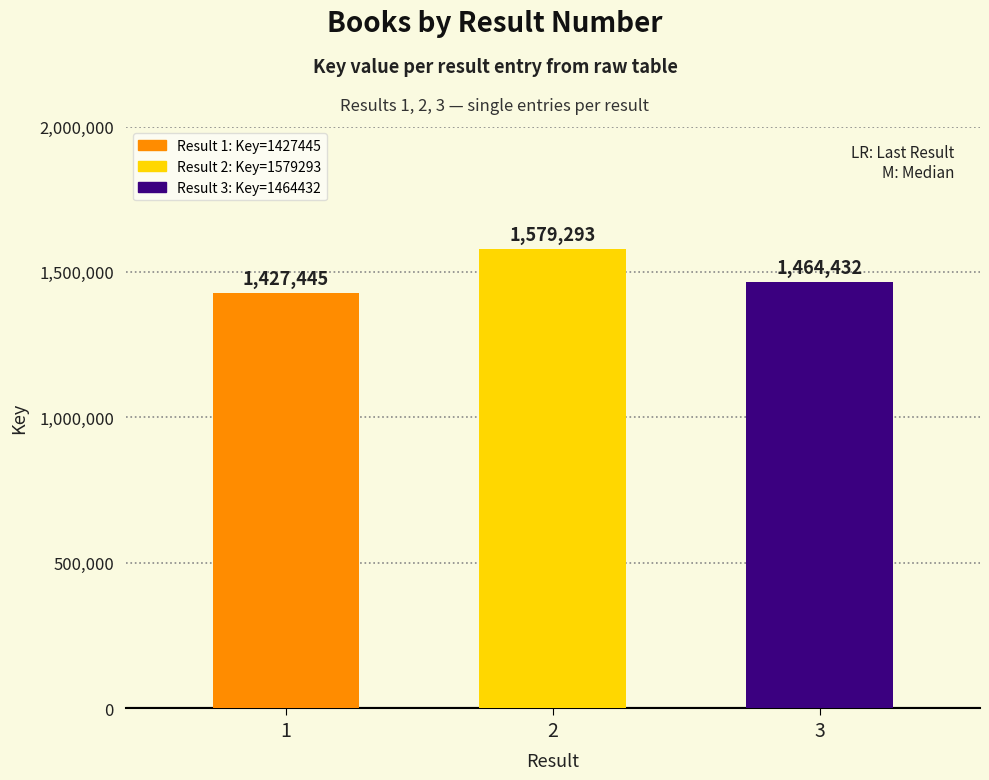

Reading left to right, extract all data points from this chart.

1=1427445	2=1579293	3=1464432